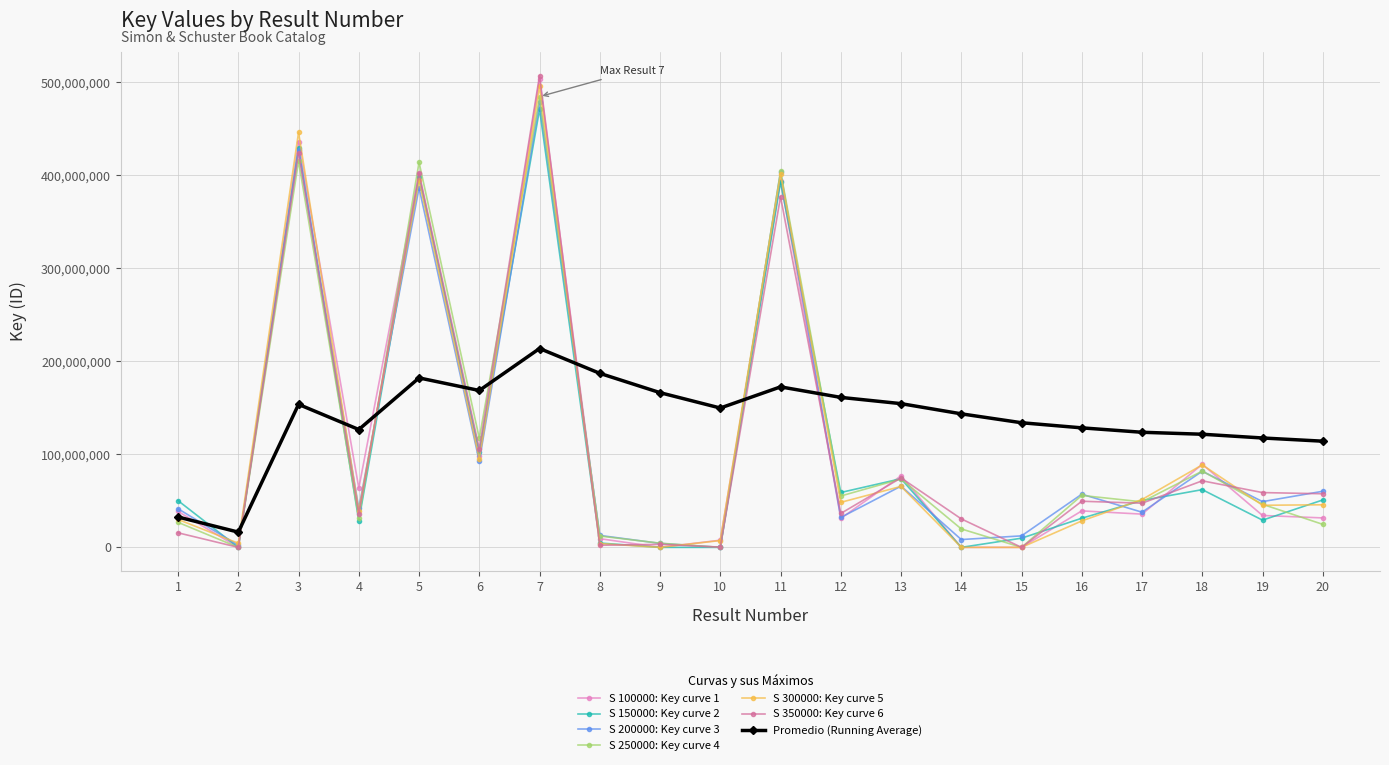

True or false: S 100000: Key curve 1 has more than 0 points higher than both neighbors.

True